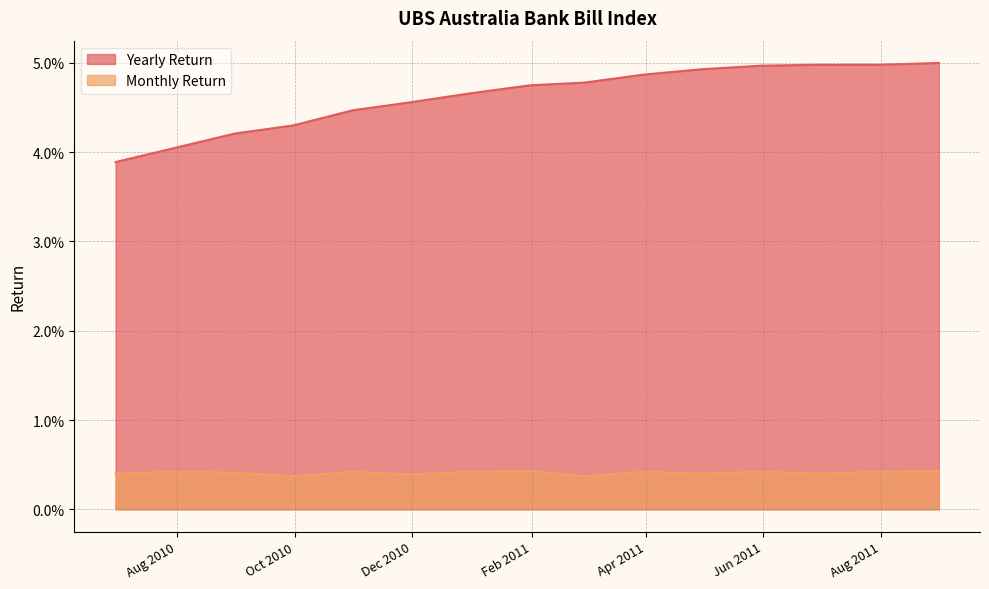

What is the label of the 10th point from the right?

2010-11-30